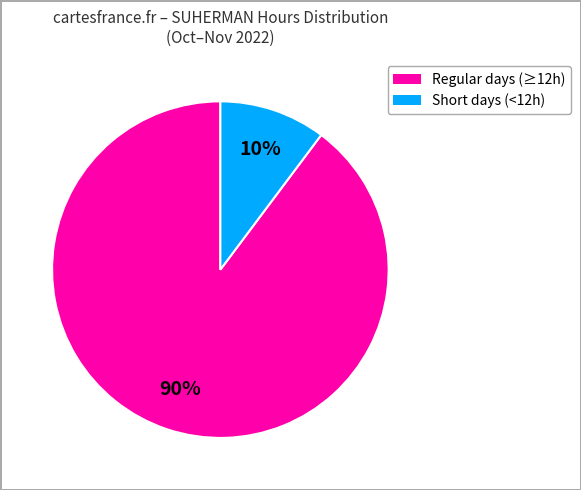

To the nearest percent, what is the average slice percentage?

50%